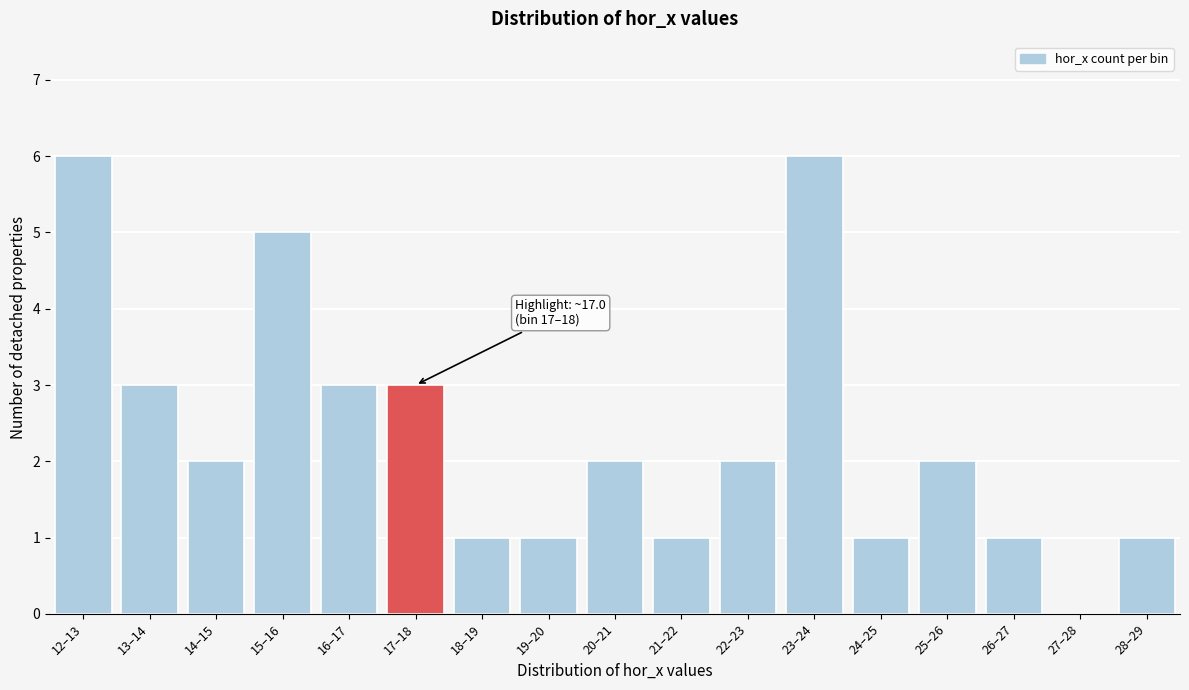

Reading left to right, extract all data points from this chart.

12–13=6	13–14=3	14–15=2	15–16=5	16–17=3	17–18=3	18–19=1	19–20=1	20–21=2	21–22=1	22–23=2	23–24=6	24–25=1	25–26=2	26–27=1	27–28=0	28–29=1